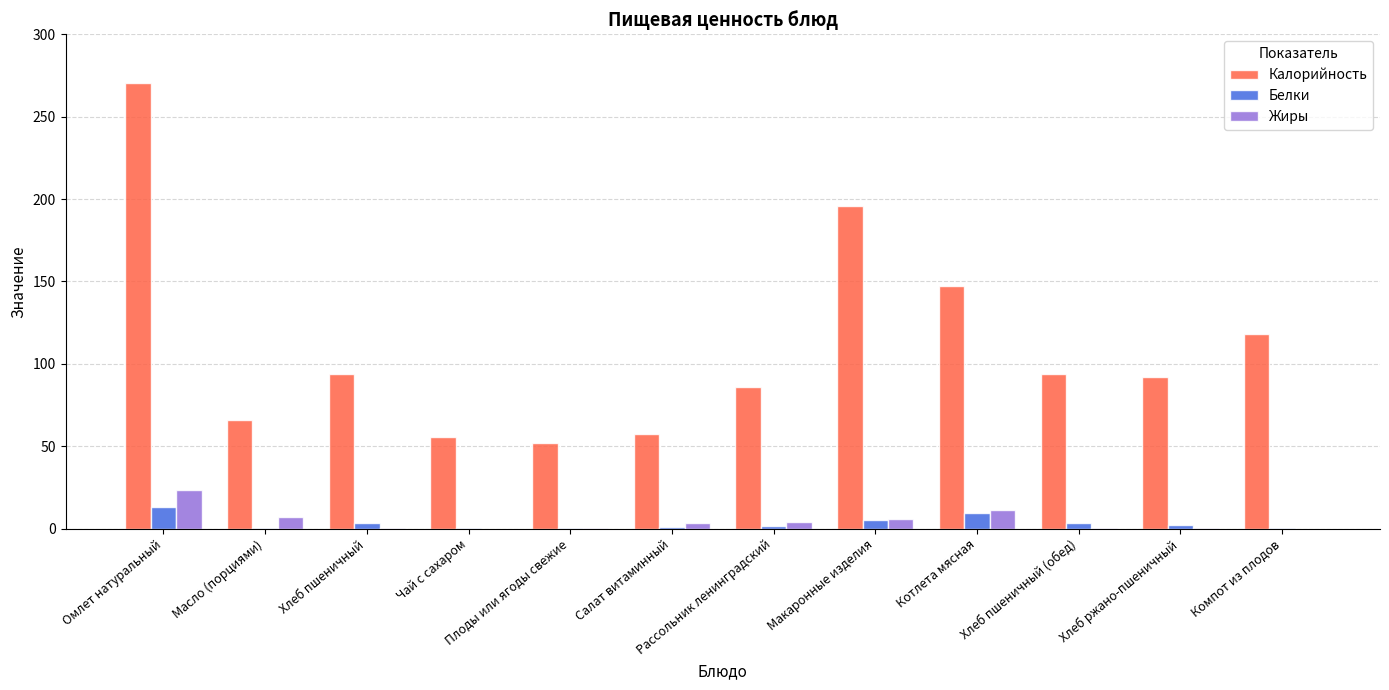

Which series changed the most between Плоды или ягоды свежие and Салат витаминный?

Калорийность